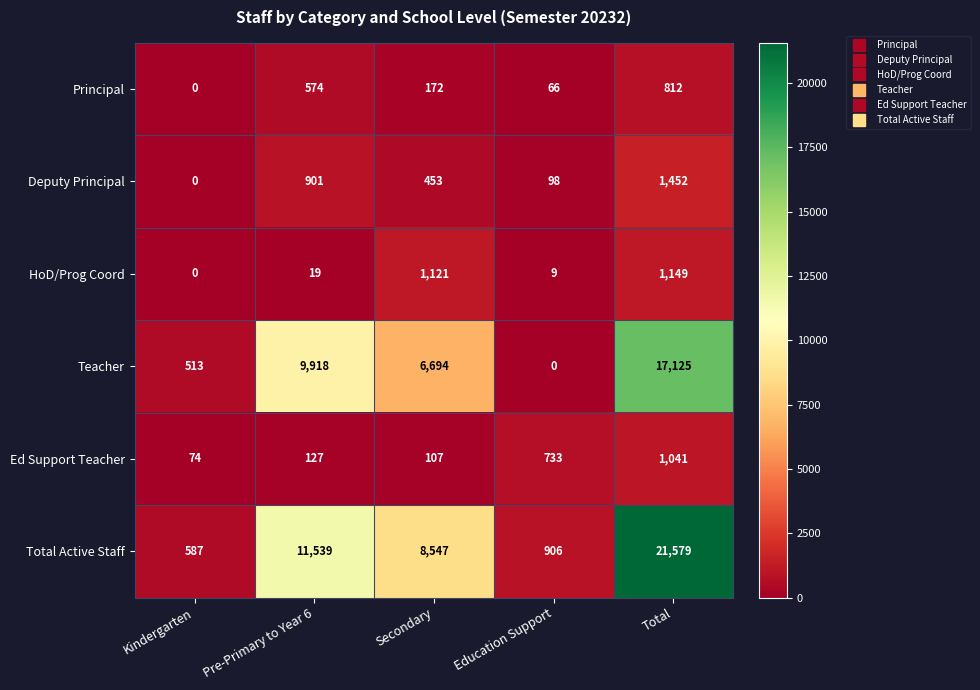

The Total Active Staff series shows 20344 at Pre-Primary to Year 6. True or false?

False